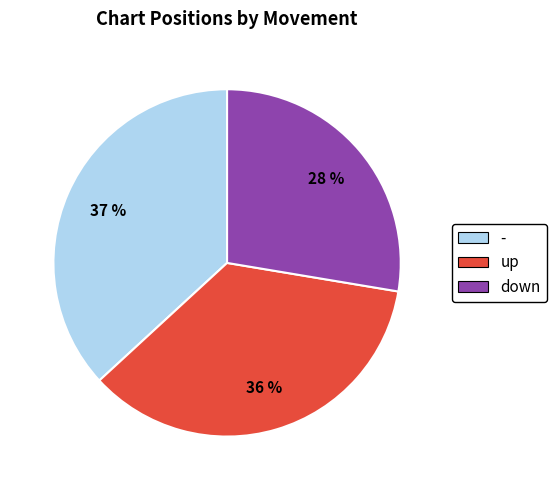

Approximately how many times larger is the value at down compared to up?

0.8